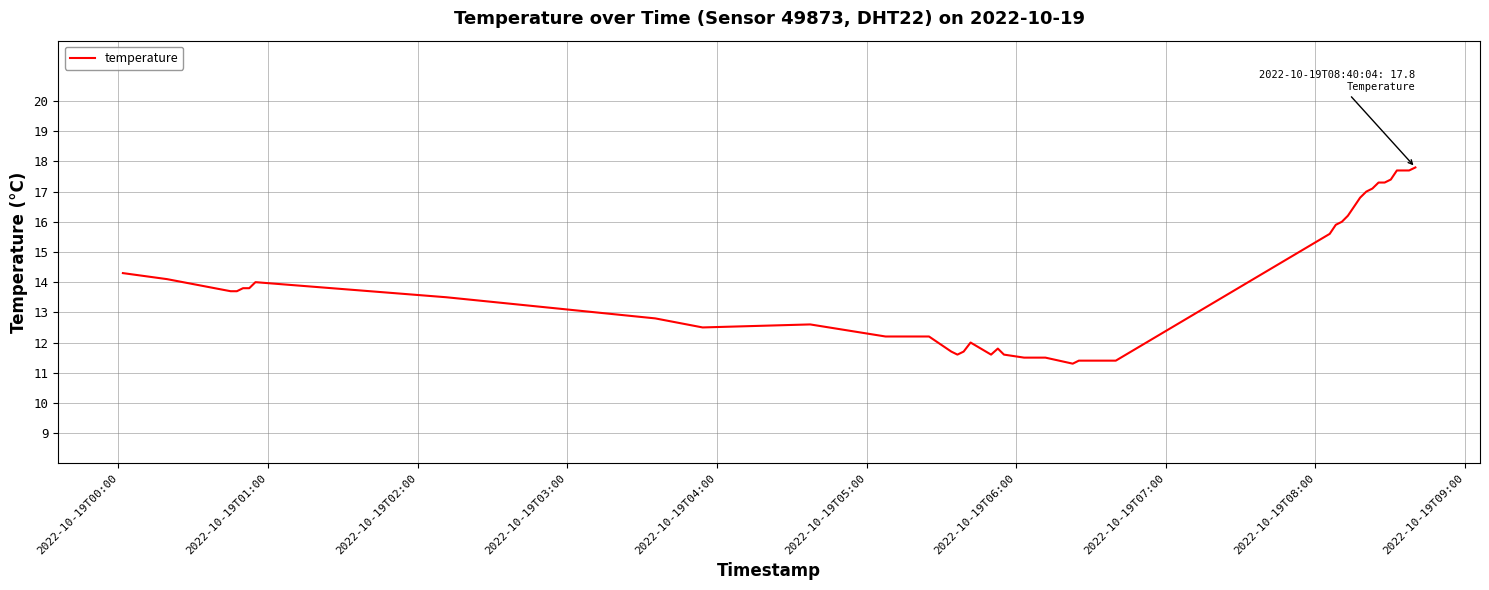

What is the smallest value displayed?

11.3